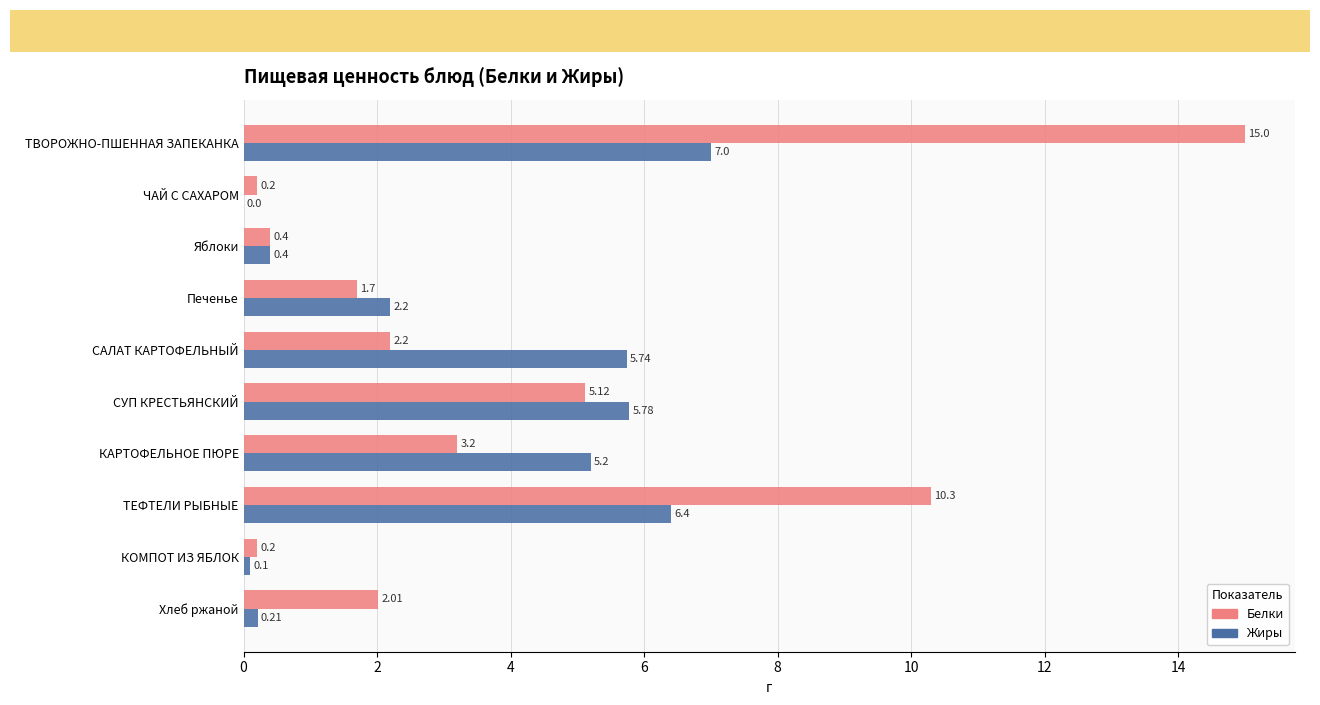

Which label corresponds to the largest value in the chart?

ТВОРОЖНО-ПШЕННАЯ ЗАПЕКАНКА